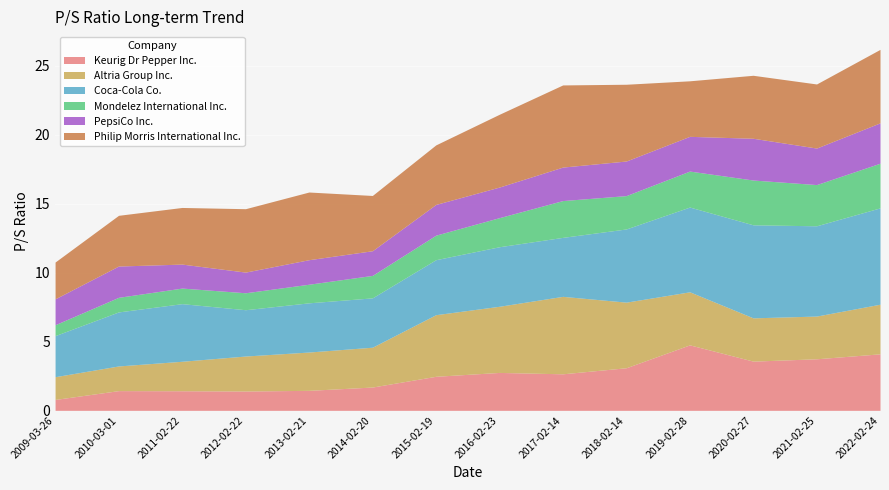

Between 2015-02-19 and 2018-02-14, which series saw the biggest shift?

Coca-Cola Co.